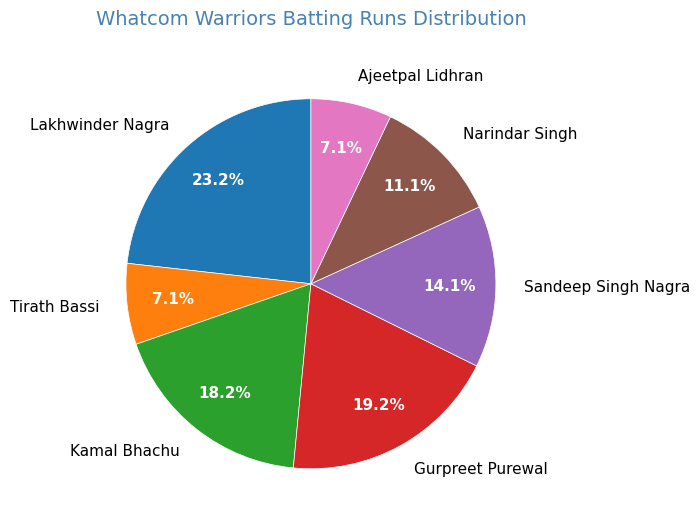

To the nearest percent, what is the combined percentage of Tirath Bassi and Sandeep Singh Nagra?

21%